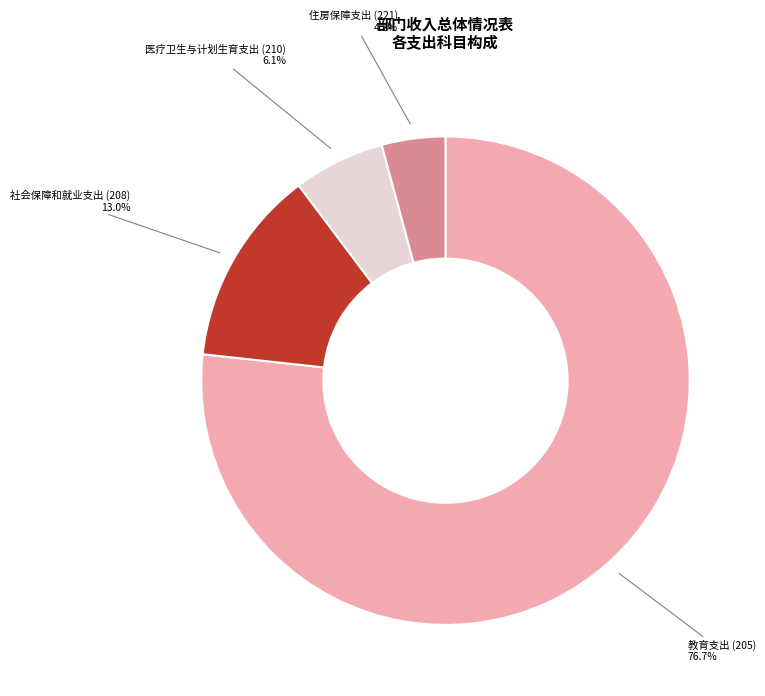

Is it true that 教育支出 (205) is 77% of the pie?

True